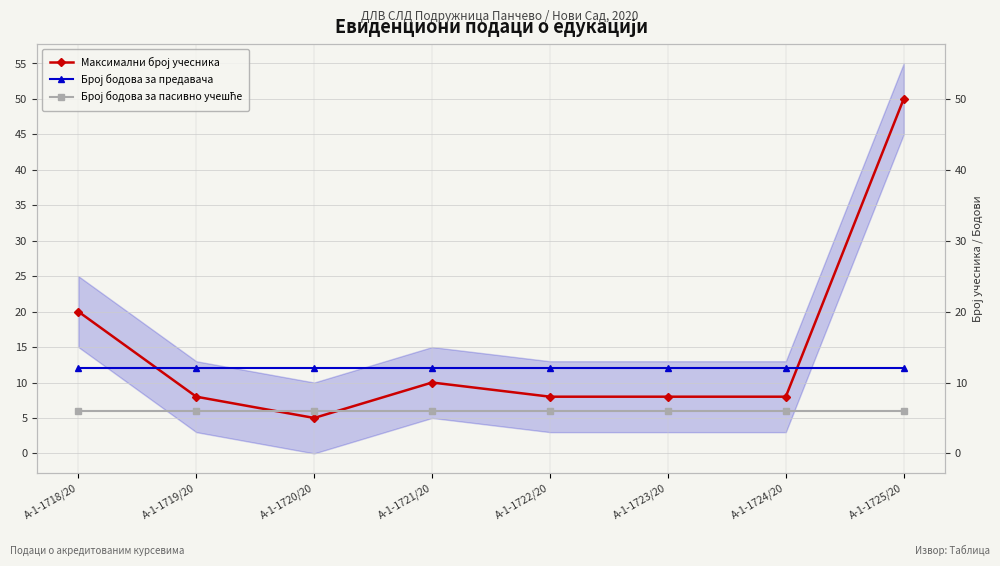

What is the spread (max minus min) of values at А-1-1720/20?

7